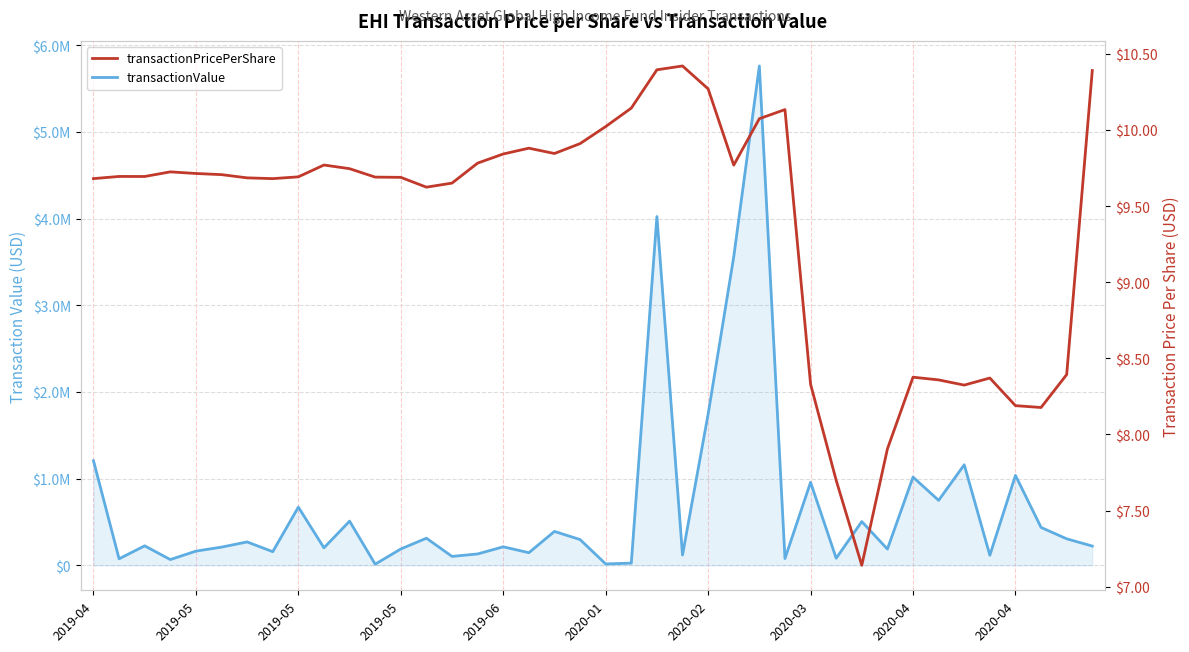

Which category has the lowest value in the transactionPricePerShare series?

30